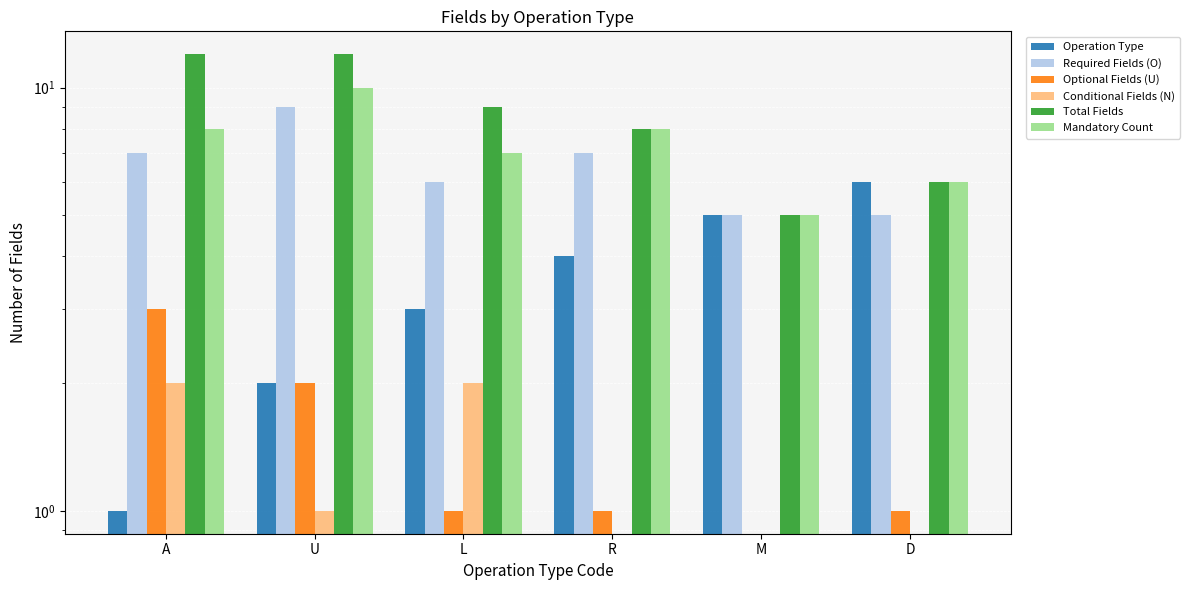

Reading right to left, transcribe all the data shown in this chart.

Operation Type: 6	5	4	3	2	1
Required Fields (O): 5	5	7	6	9	7
Optional Fields (U): 1	0	1	1	2	3
Conditional Fields (N): 0	0	0	2	1	2
Total Fields: 6	5	8	9	12	12
Mandatory Count: 6	5	8	7	10	8